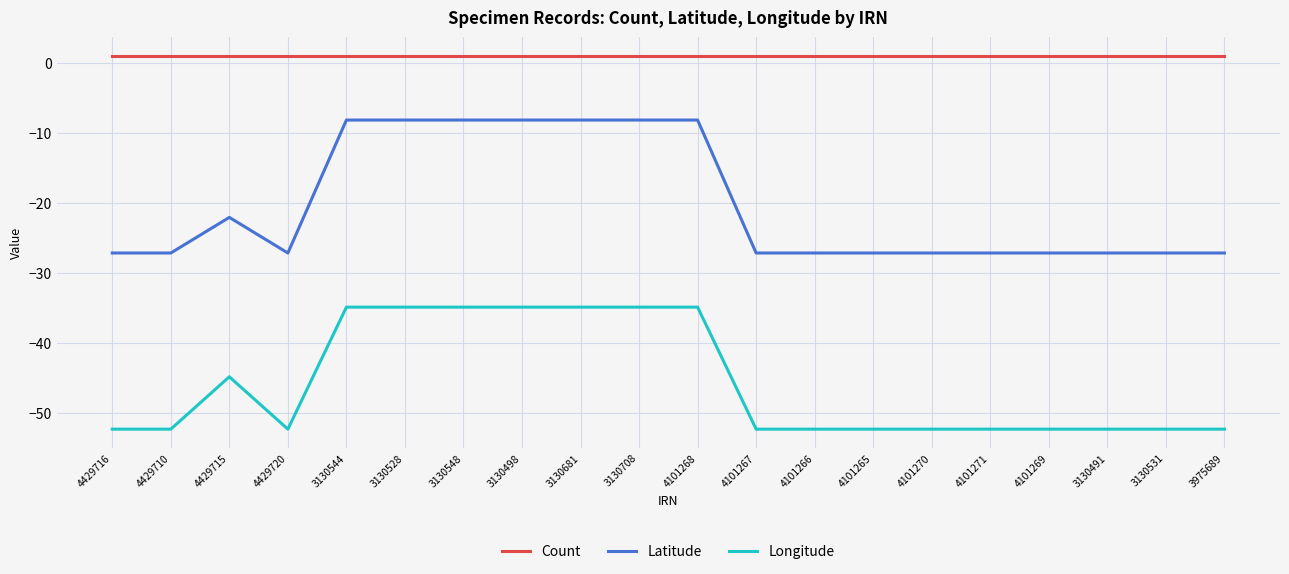

At which label is Latitude closest to -17?

4429715